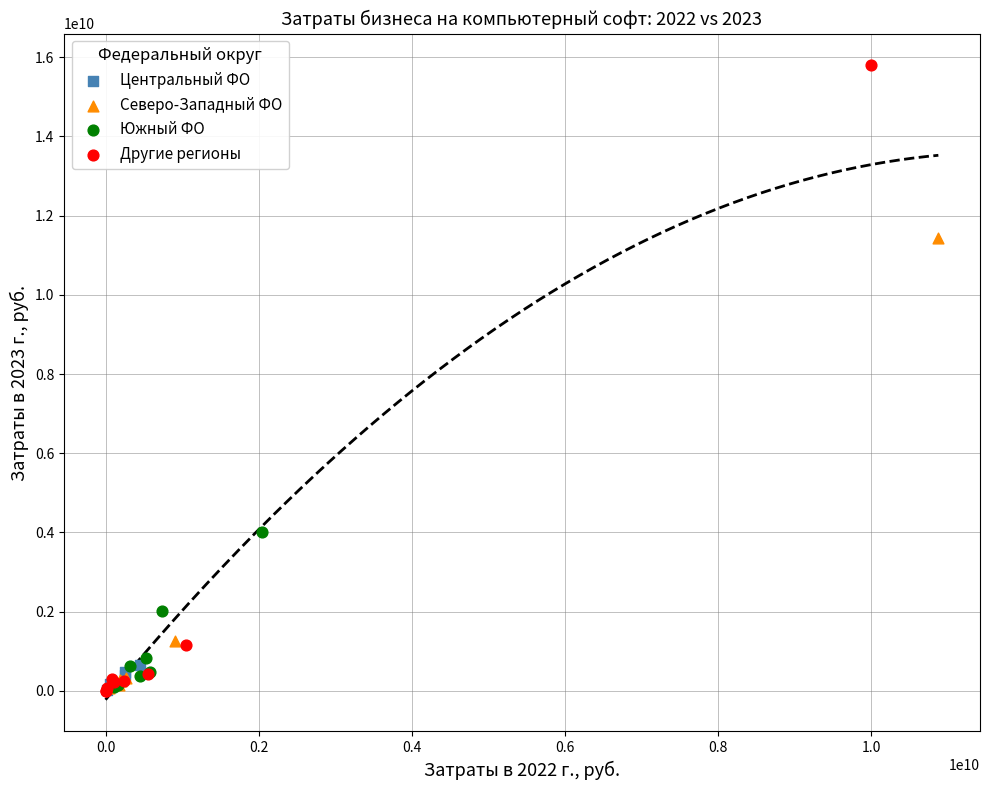

Which series has the largest Y range (max minus min)?

Другие регионы